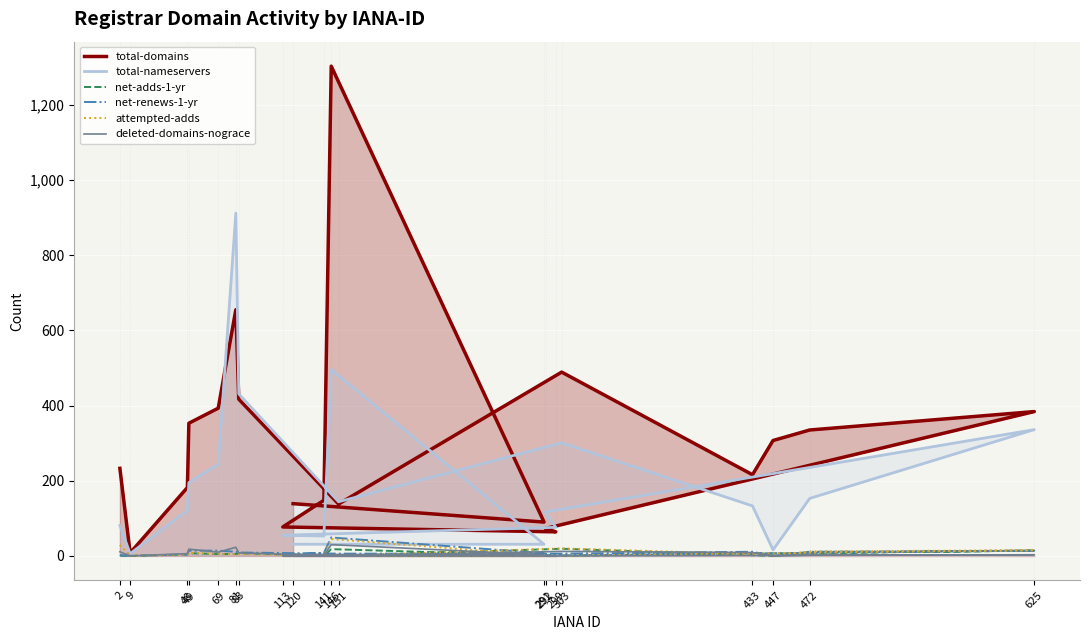

Where is the first local minimum for net-adds-1-yr?

9